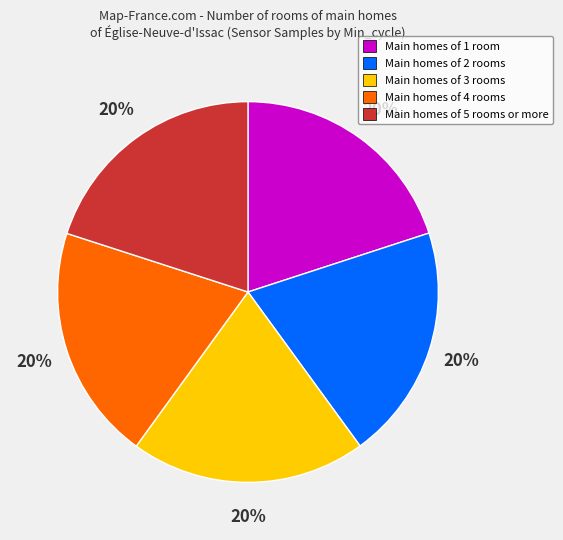

Approximately how many times larger is the value at Main homes of 4 rooms compared to Main homes of 3 rooms?

1.0